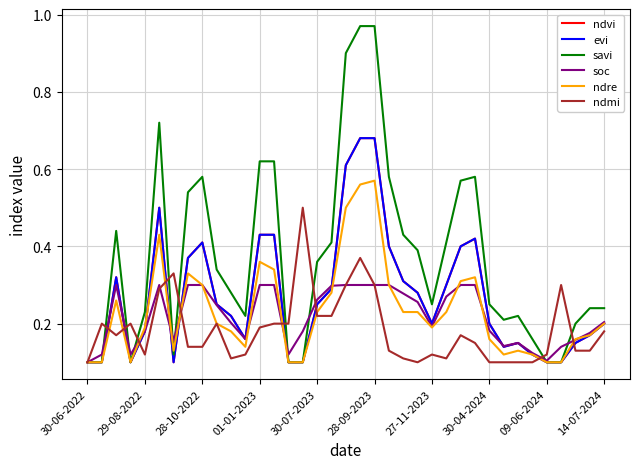

Which series has the largest range (max minus min)?

savi